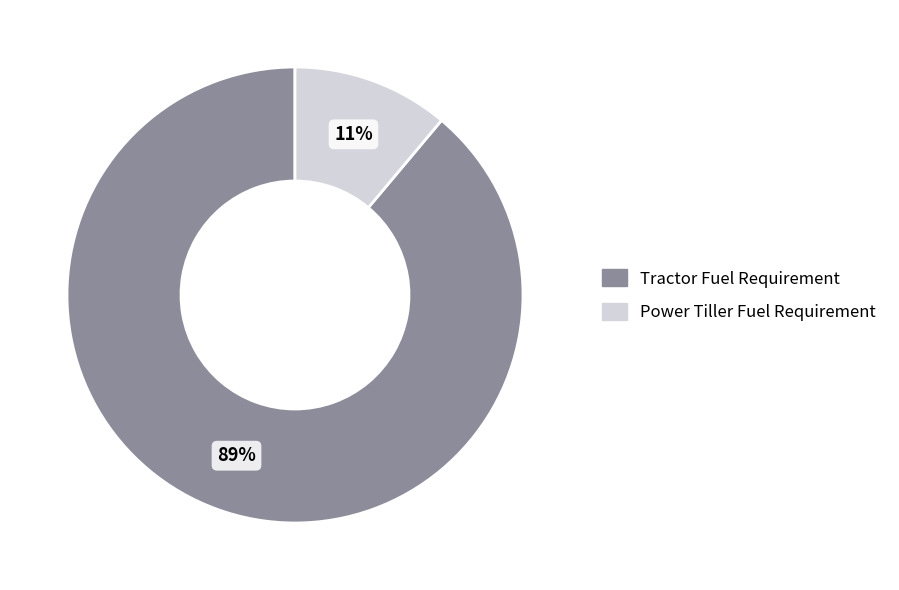

What percentage is the Tractor Fuel Requirement slice, to the nearest percent?

89%